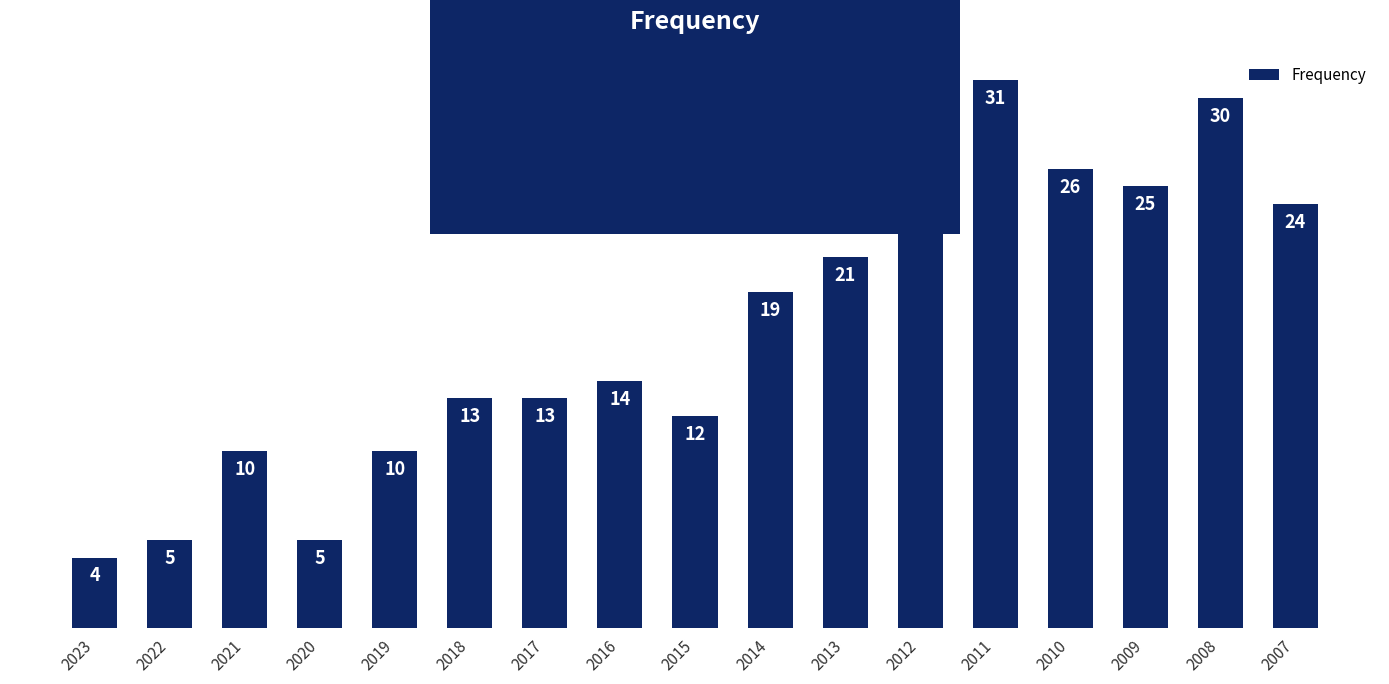

How many categories are shown in the chart?

17